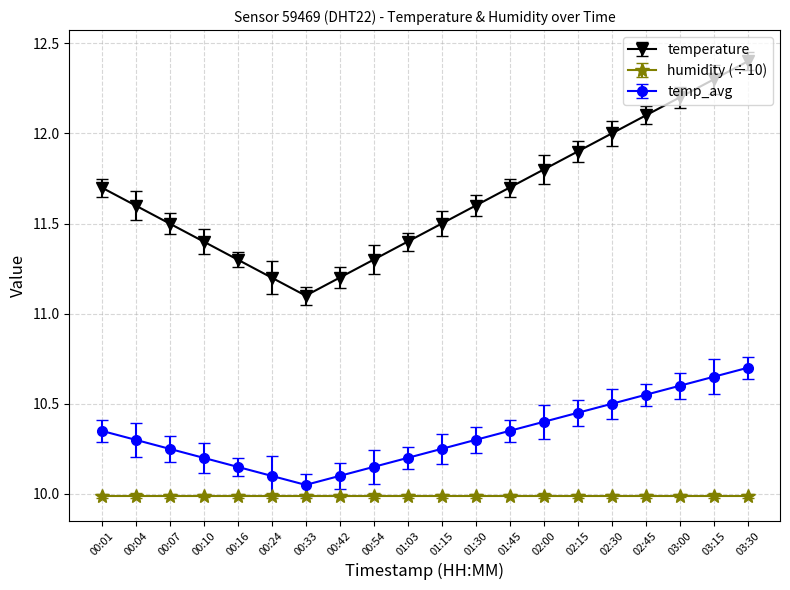

What is the difference between the temperature values at 00:10 and 02:00?

0.4